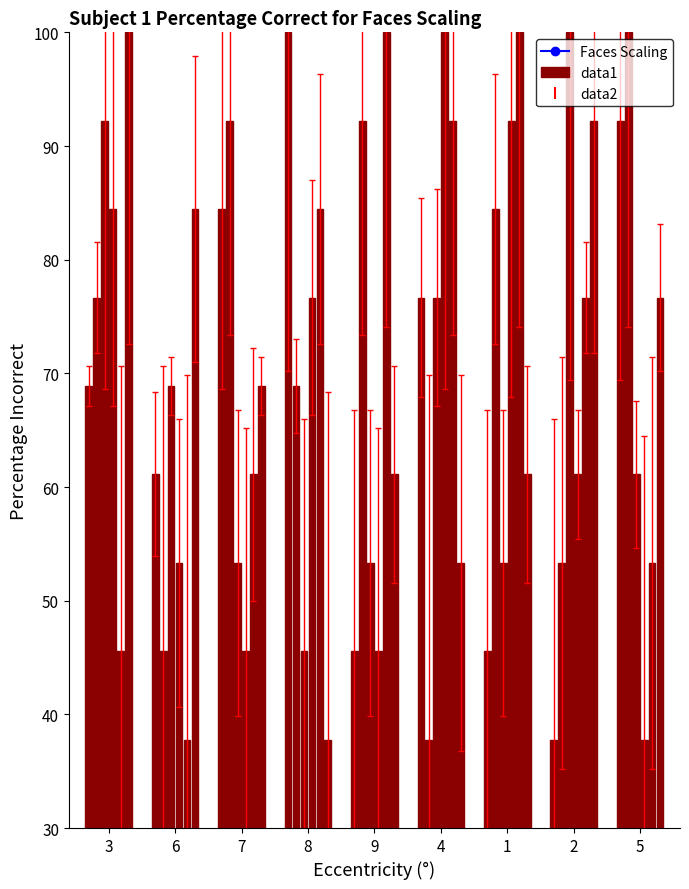

How many distinct data groups are displayed?

6